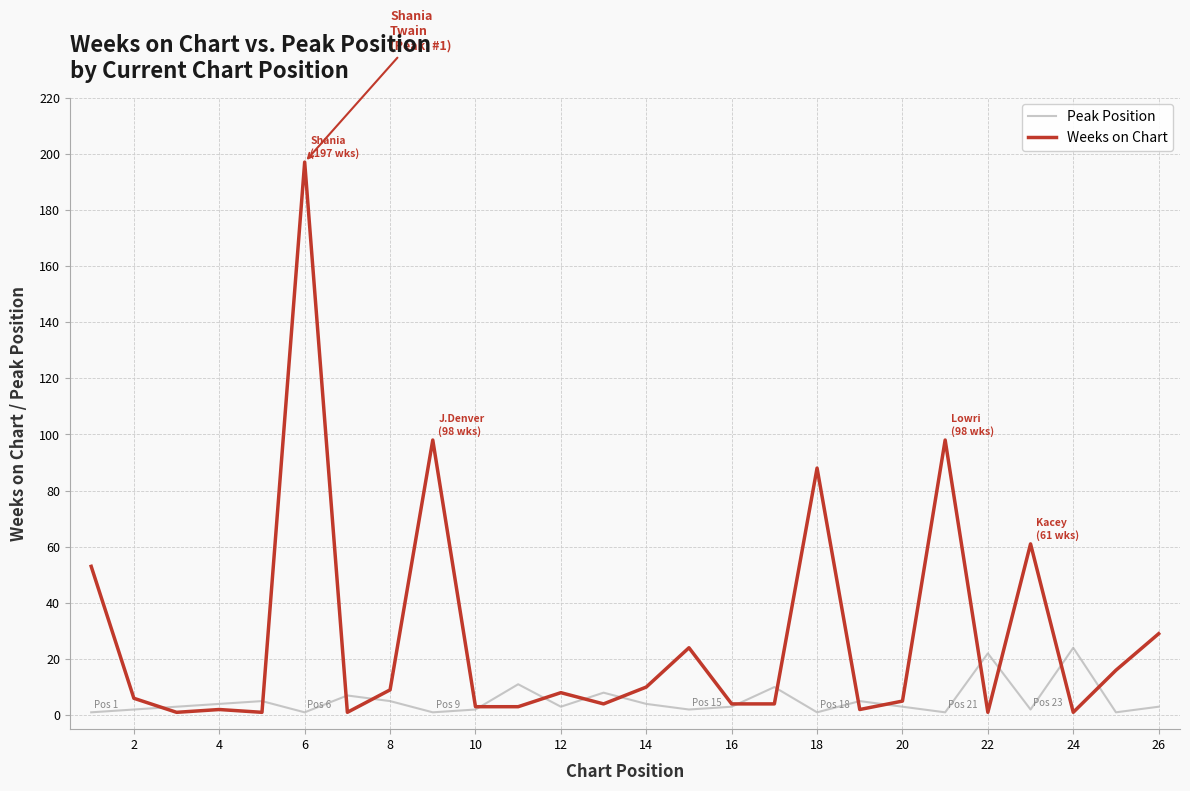

What are all the series names shown in the legend?

Peak Position, Weeks on Chart